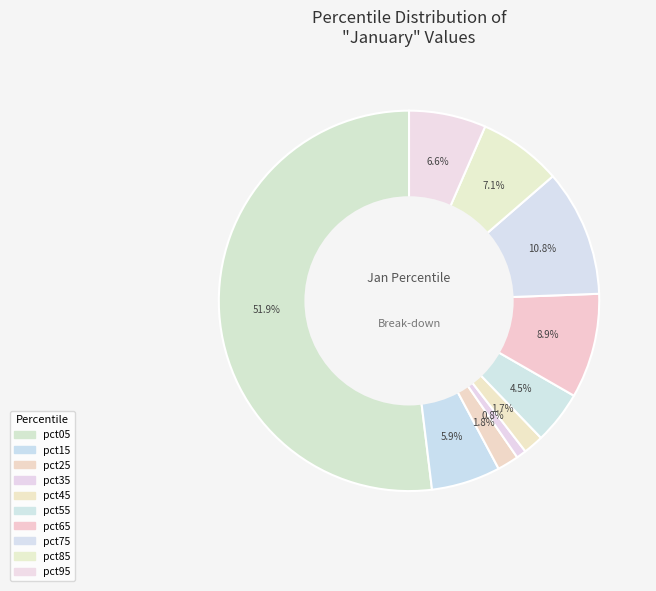

Rank the categories by value from lowest to highest.

pct35, pct45, pct25, pct55, pct15, pct95, pct85, pct65, pct75, pct05